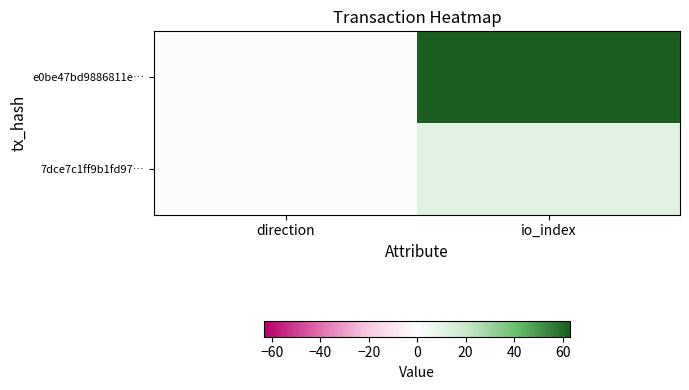

Reading left to right, transcribe all the data shown in this chart.

e0be47bd9886811e…: direction=-1	io_index=63
7dce7c1ff9b1fd97…: direction=1	io_index=11